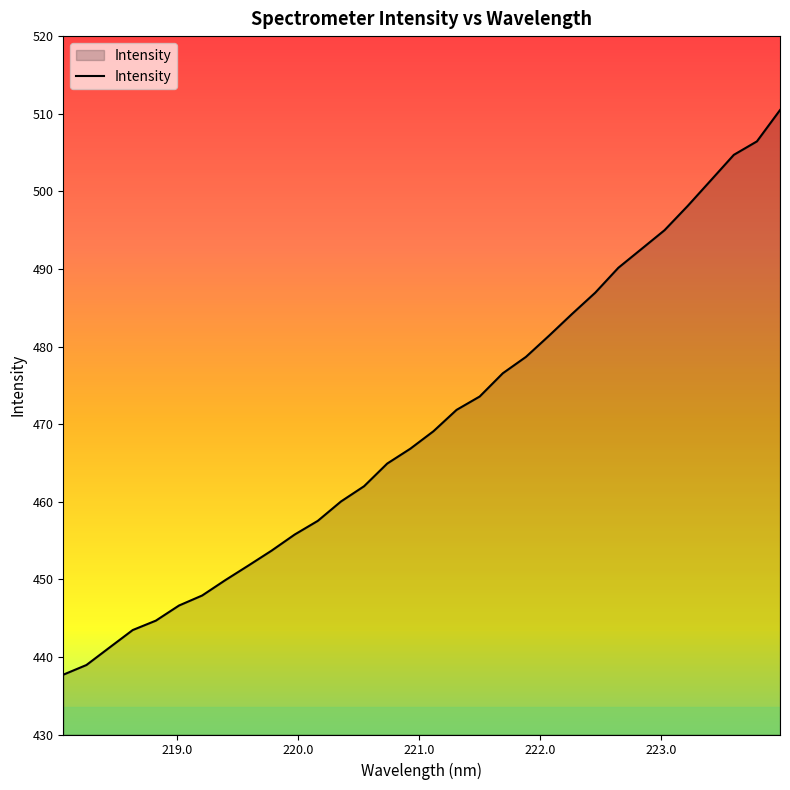

What is the difference between the maximum and minimum values?

72.8